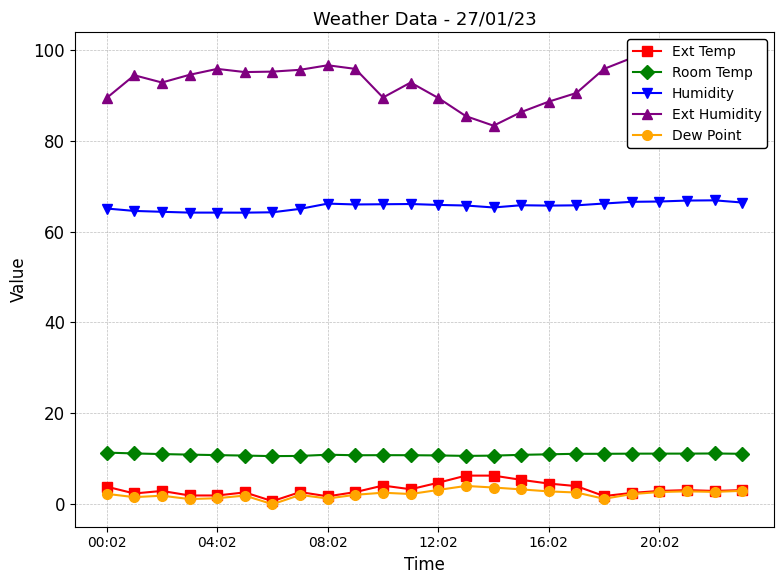

Count the number of categories in the chart.

24